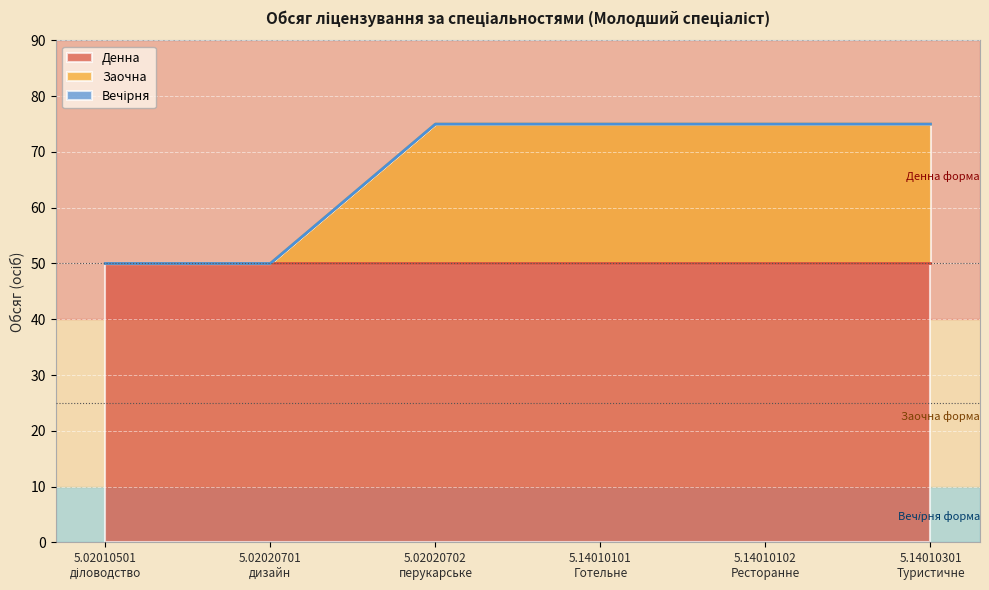

Rank the series by their maximum value, from highest to lowest.

Денна, Заочна, Вечірня